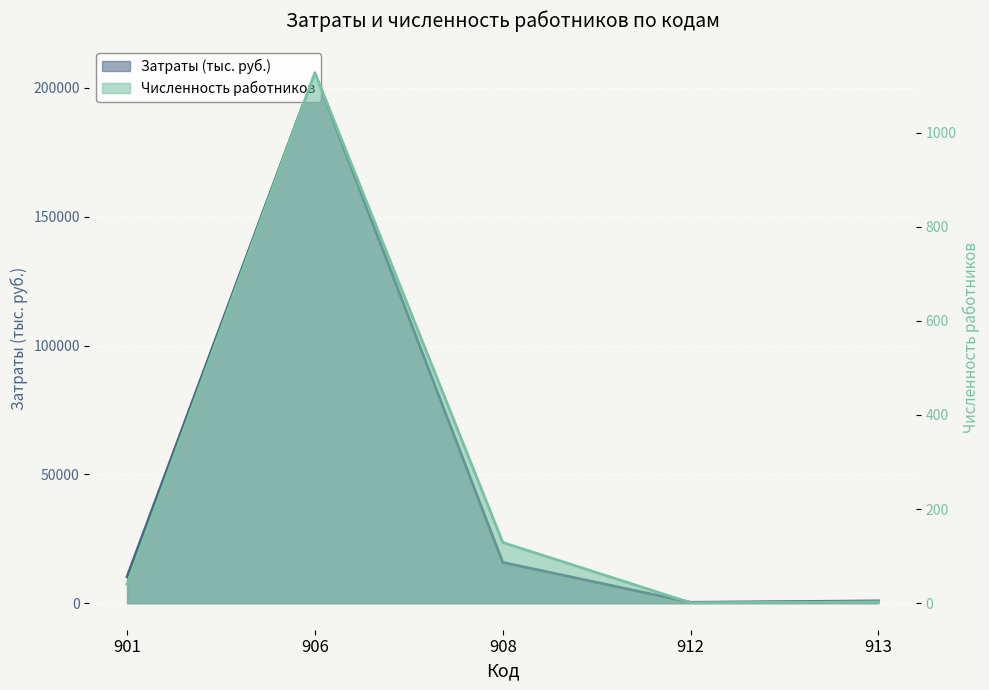

At which label does Затраты (тыс. руб.) reach its peak?

906